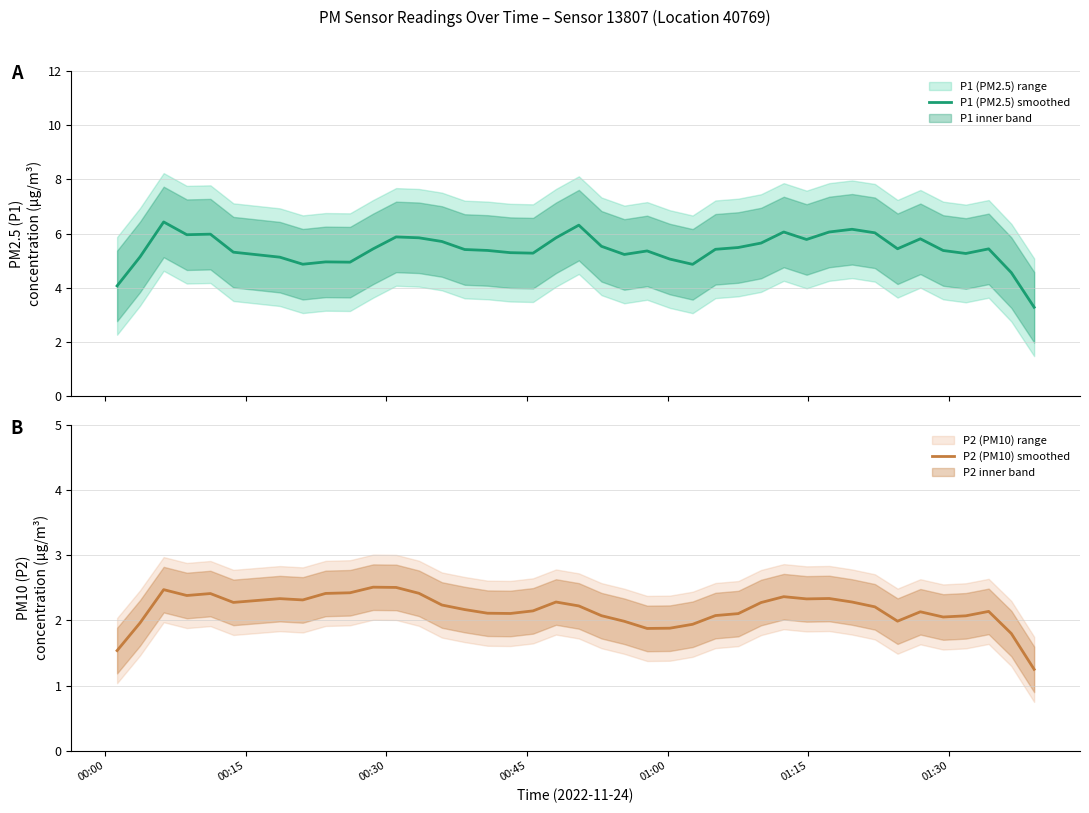

True or false: P1 (PM2.5) smoothed and P2 (PM10) smoothed intersect in this chart.

False